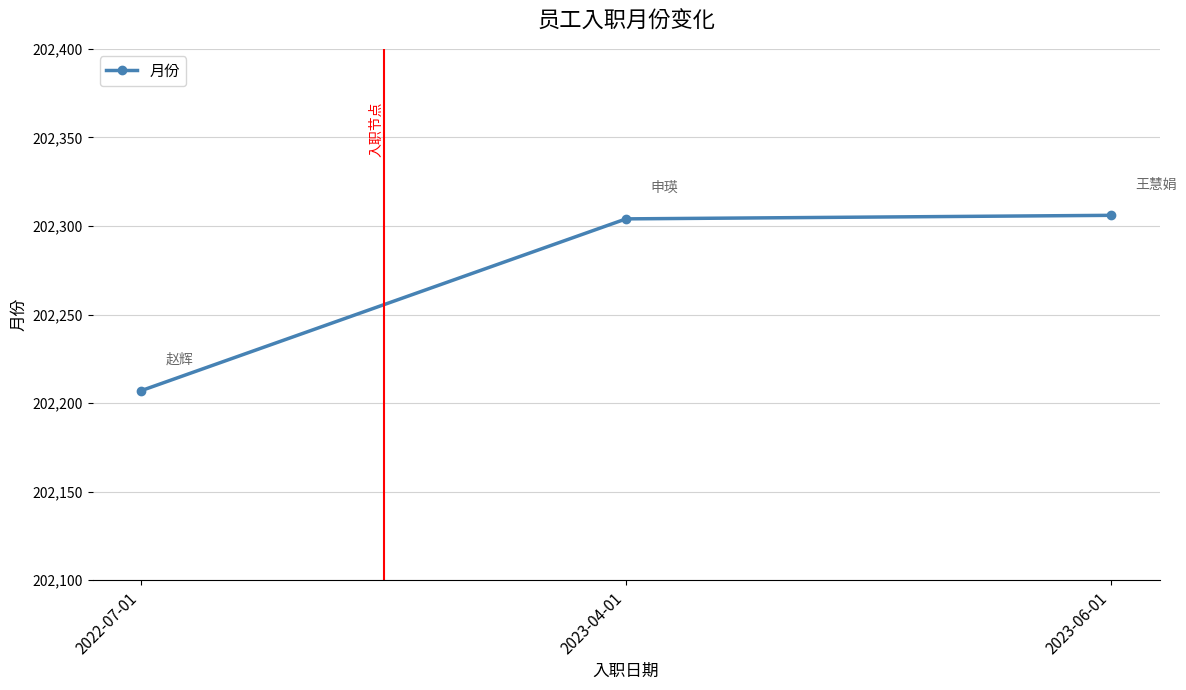

The chart shows a value of 202207 at 2022-07-01. True or false?

True